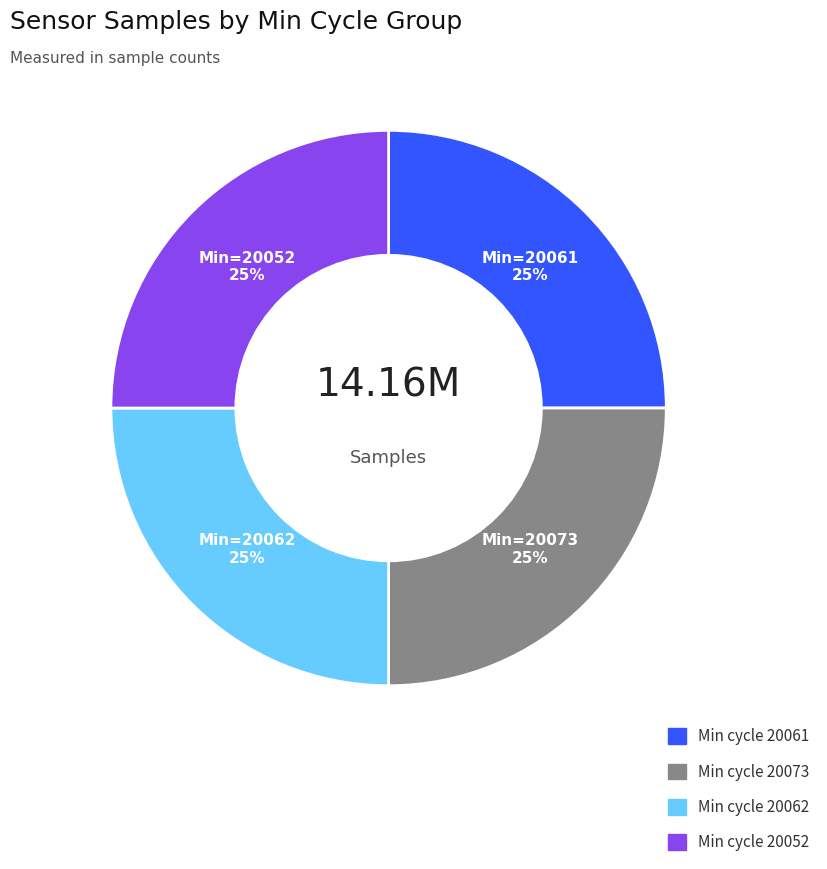

Is there any slice that represents more than half of the pie?

No